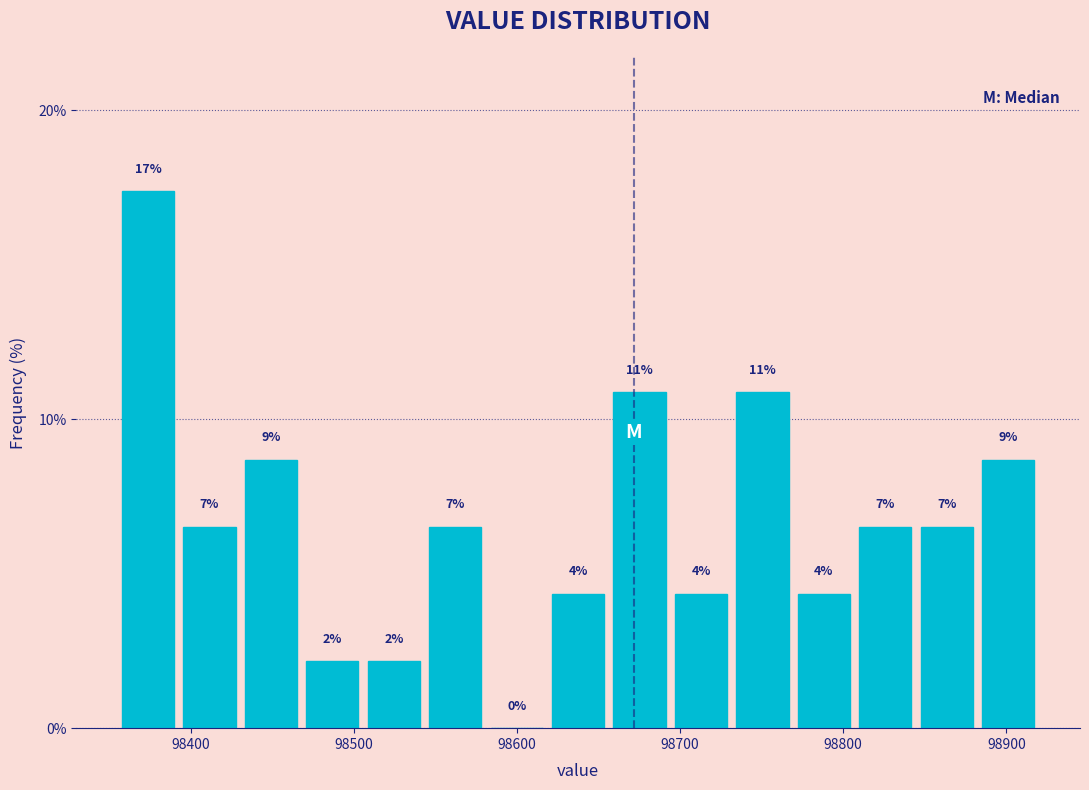

Around what value on the x-axis is the tallest bar? Give the approximate position of its centre, as read against the axis.

98370